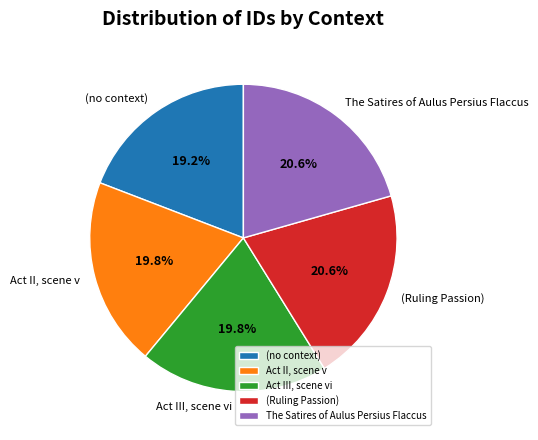

What is the ratio of the value at (Ruling Passion) to the value at The Satires of Aulus Persius Flaccus?

1.0